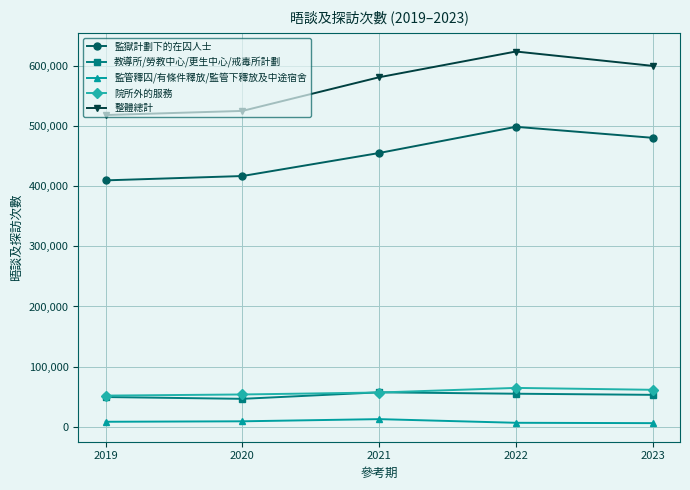

Which series has the widest spread of values?

整體總計